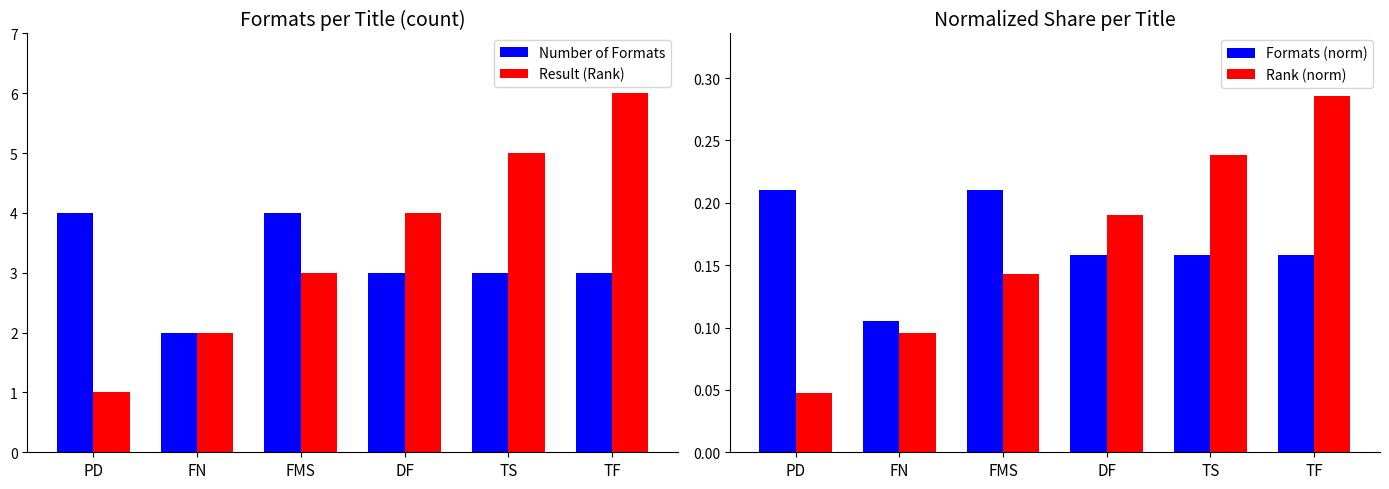

At which category does the chart reach its peak across all series?

TF